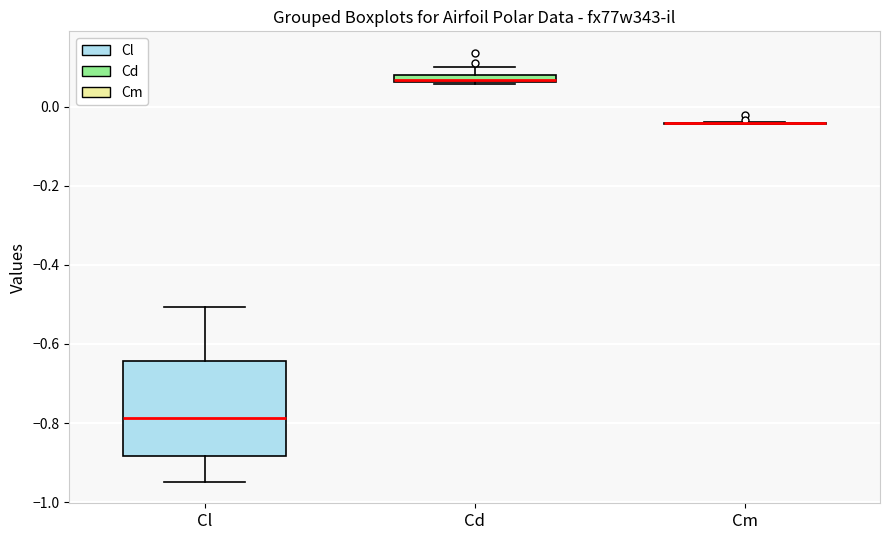

Which box is the tallest, from its lower edge to its upper edge?

Cl